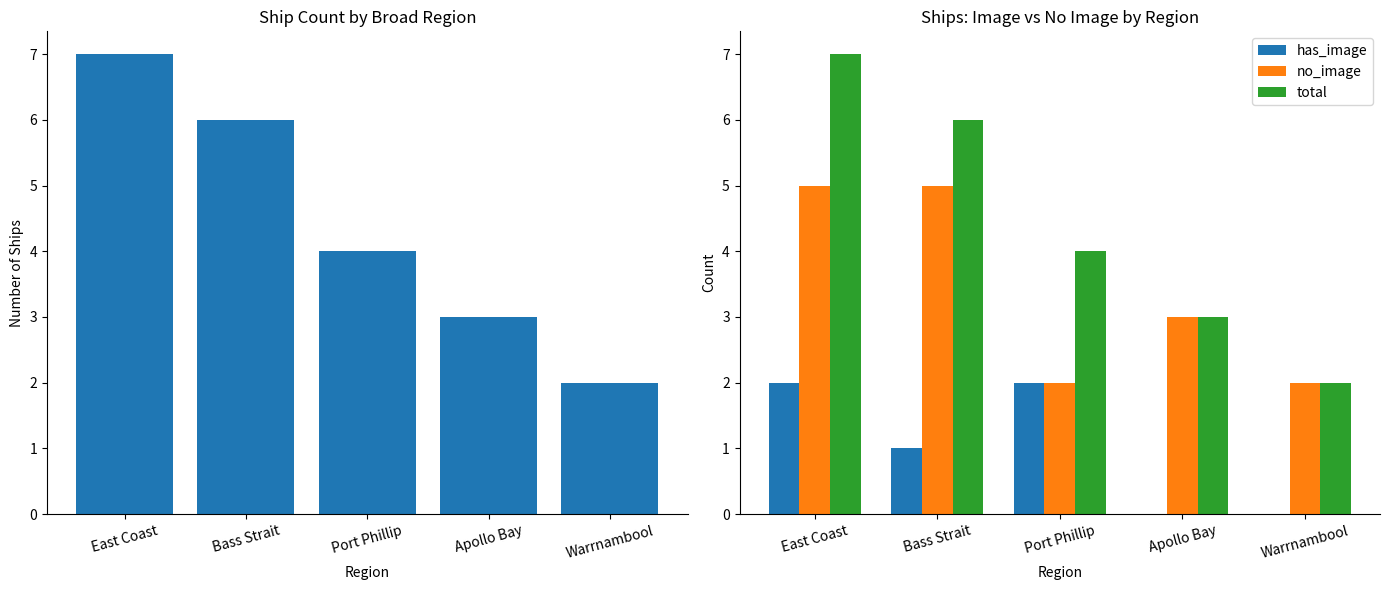

How many values in has_image are above zero?

3